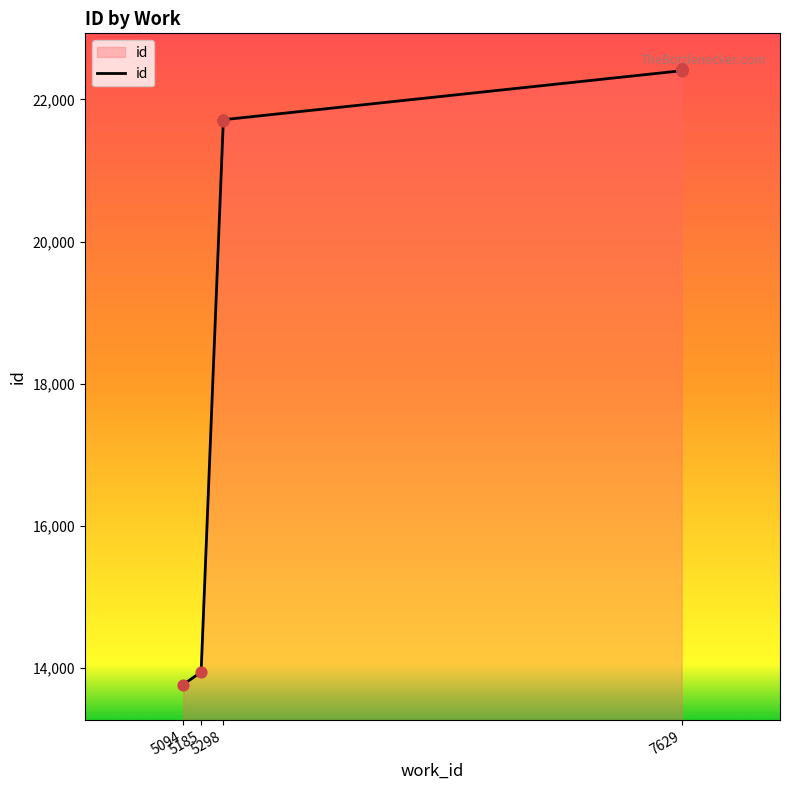

Which has a higher value, 7629 or 7629?

7629